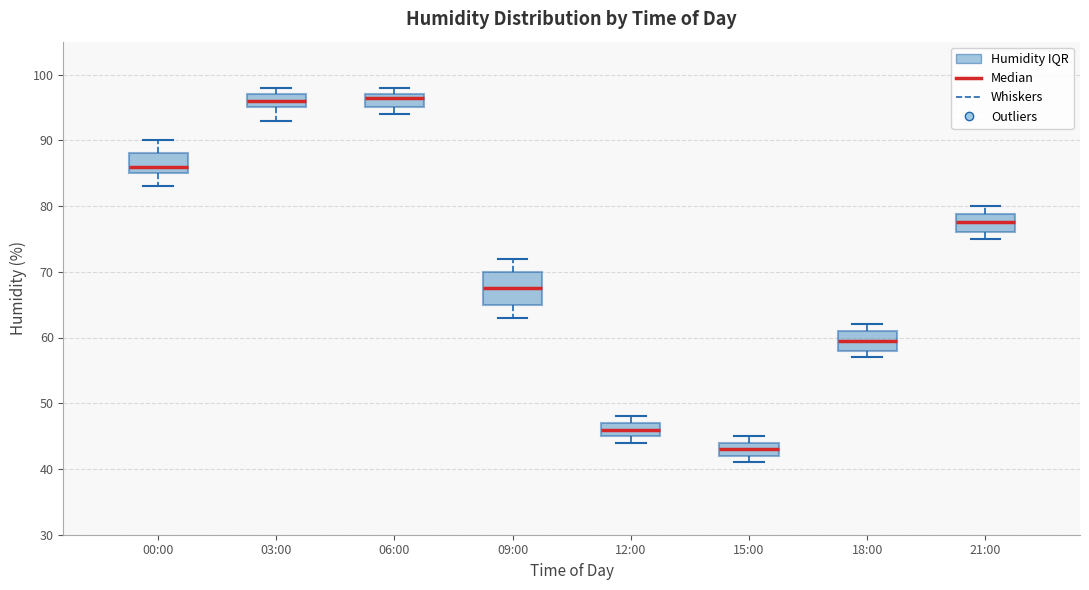

Comparing the boxes themselves (not the whiskers), which one is the tallest?

09:00